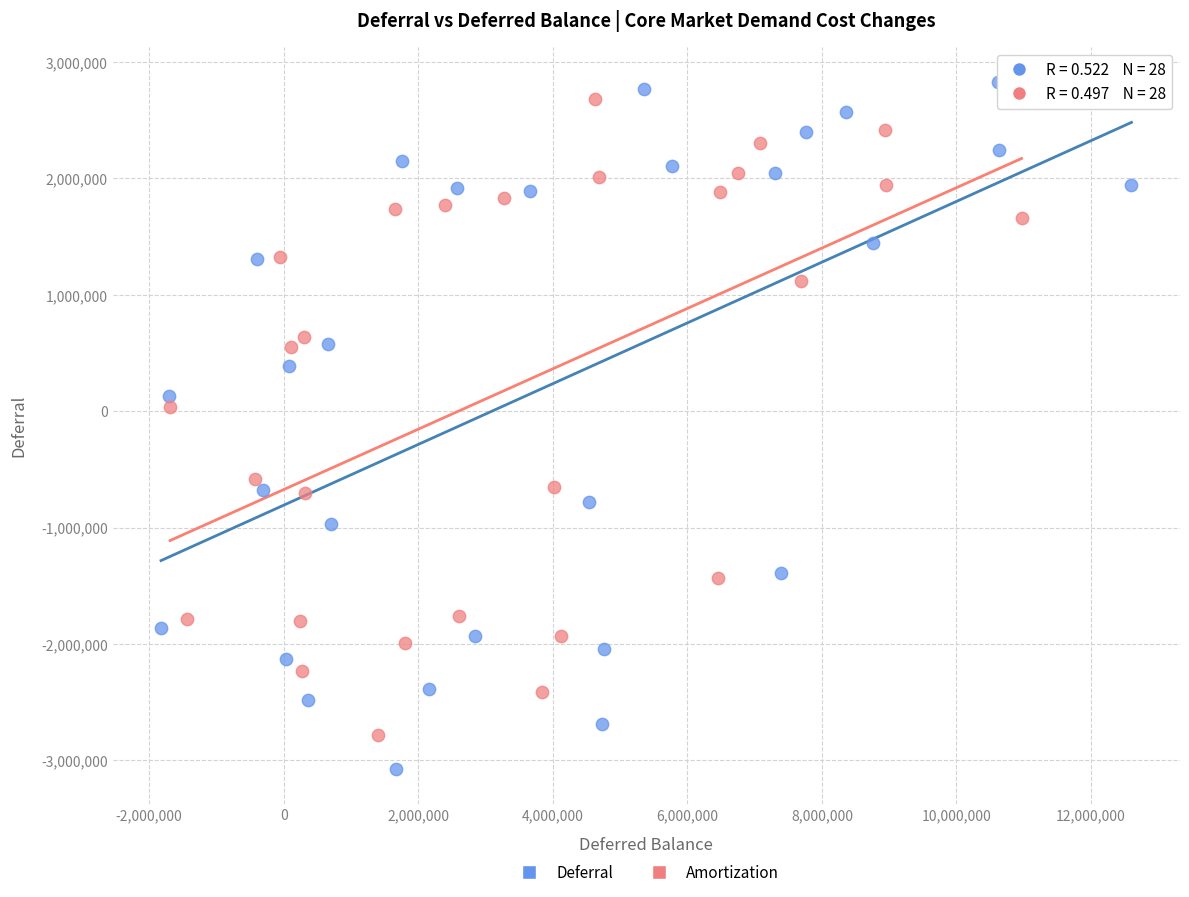

Which series contains the lowest Y value?

Deferral